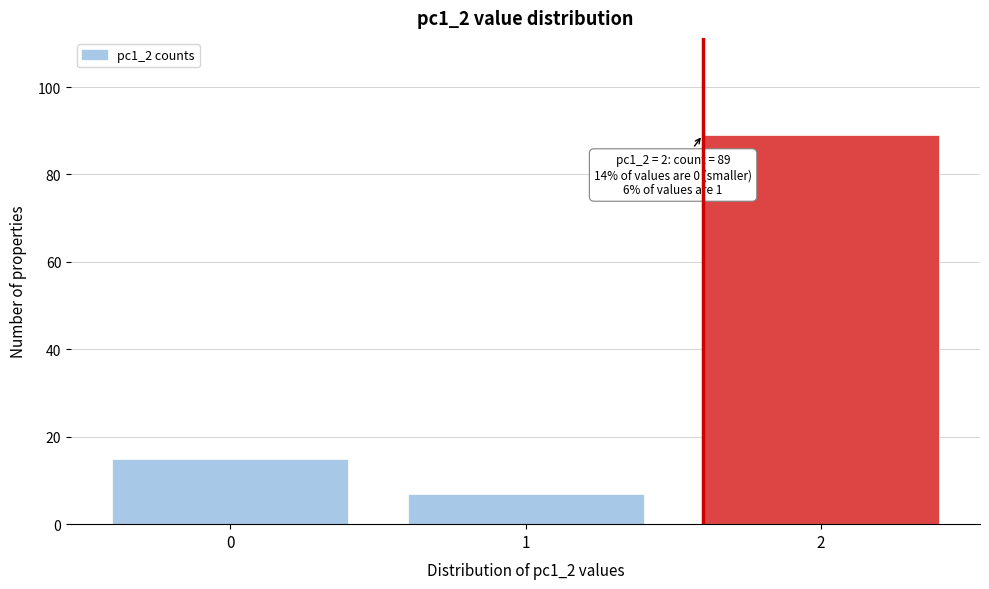

Reading left to right, list all the values displayed in this chart.

15	7	89